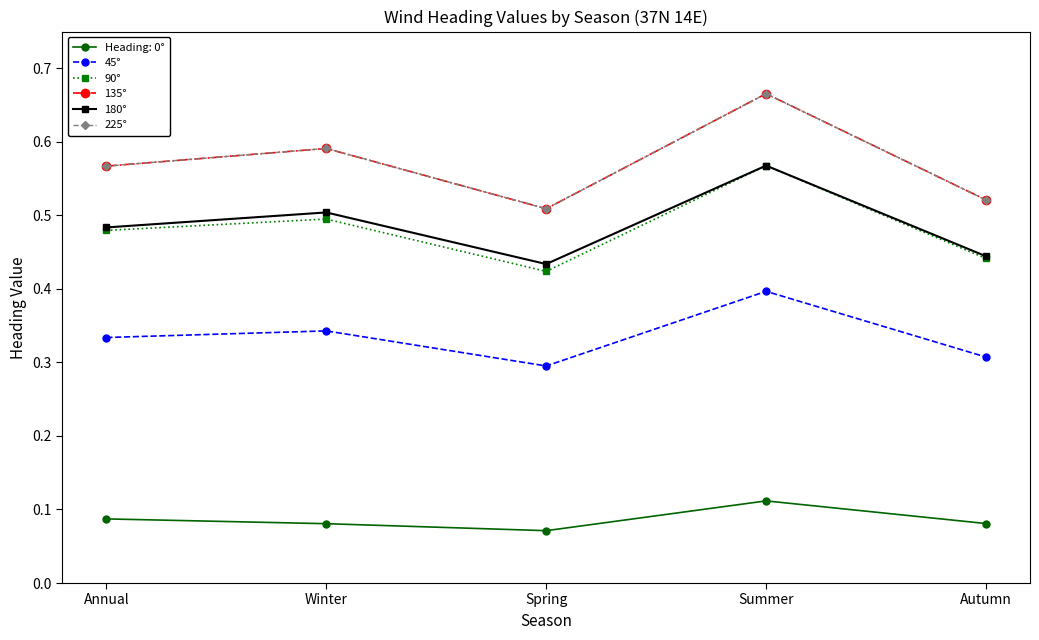

Does the chart have visible grid lines?

No